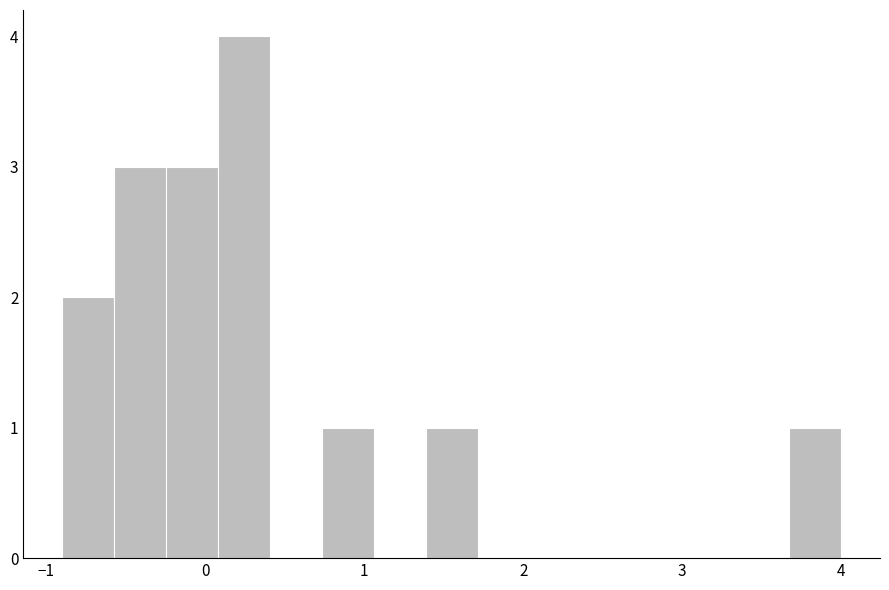

Around what value on the x-axis is the tallest bar? Give the approximate position of its centre, as read against the axis.

0.2